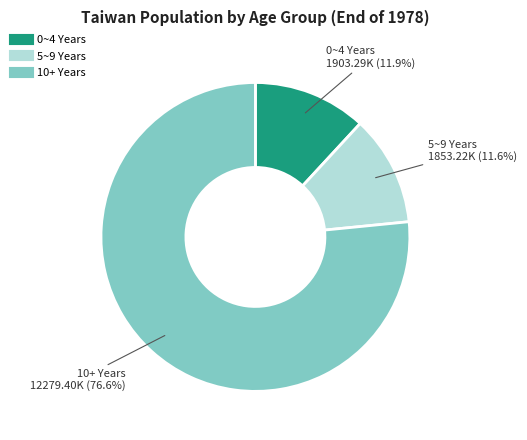

Does any single category account for the majority?

Yes